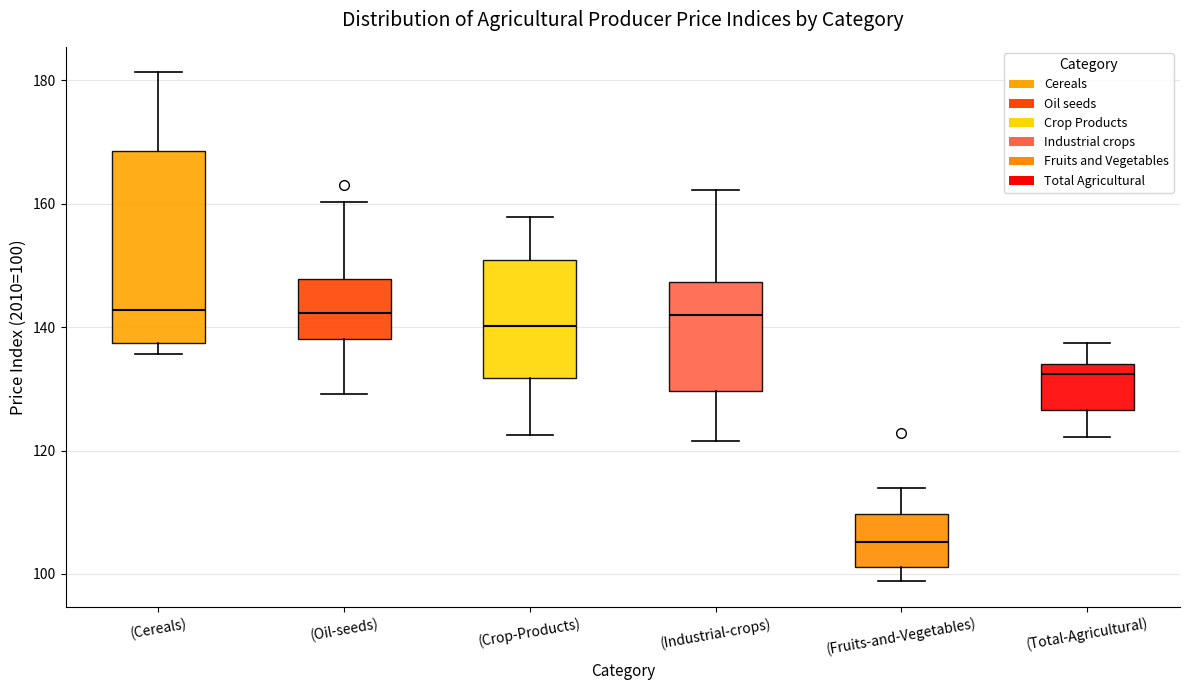

Reading left to right, transcribe this box plot: for each box, give where its median line is, the range the box spans, and where its two whiskers end, as read against the y-axis. The values are not printed on the chart, so give them approximately, as read against the axis.

(Cereals): median 142, box 138 to 168, whiskers 136 to 182
(Oil-seeds): median 142, box 138 to 148, whiskers 130 to 160
(Crop-Products): median 140, box 132 to 150, whiskers 122 to 158
(Industrial-crops): median 142, box 130 to 148, whiskers 122 to 162
(Fruits-and-Vegetables): median 106, box 102 to 110, whiskers 98 to 114
(Total-Agricultural): median 132, box 126 to 134, whiskers 122 to 138